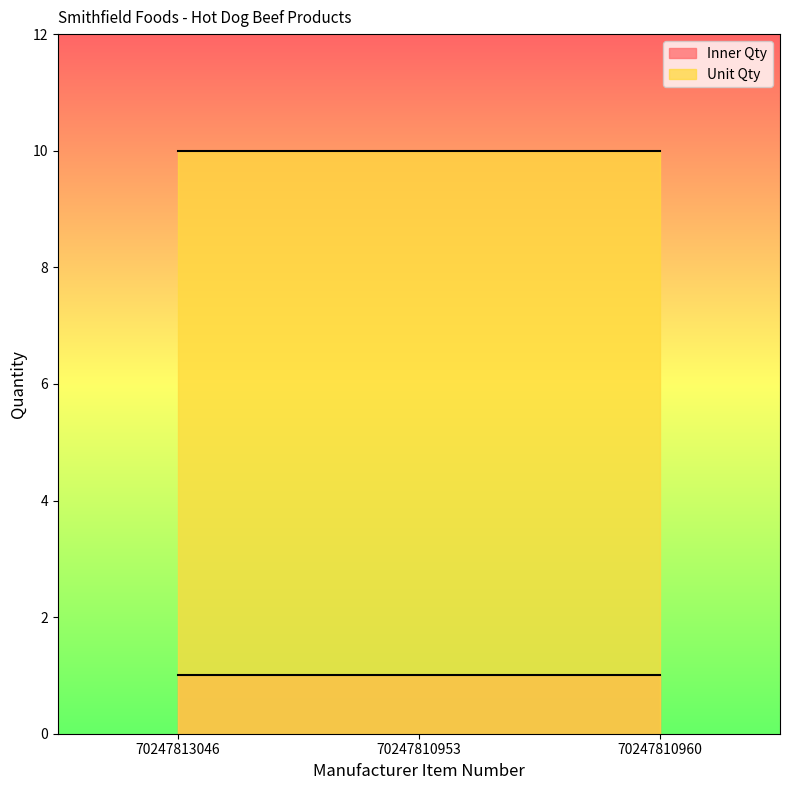

At which label is Inner Qty closest to 1?

70247813046